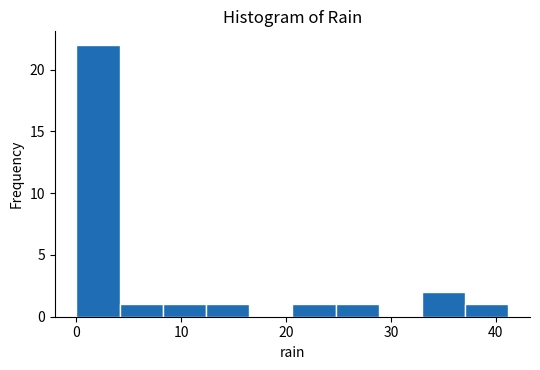

Reading left to right, transcribe this chart: for each bar, give the range it covers on the x-axis and its height. Neither the bar edges nor the heights are printed on the chart, so give them approximately, as read against the axes.

0 to 4: 22
4 to 8: 1
8 to 12: 1
12 to 16: 1
16 to 21: 0
21 to 25: 1
25 to 29: 1
29 to 33: 0
33 to 37: 2
37 to 41: 1